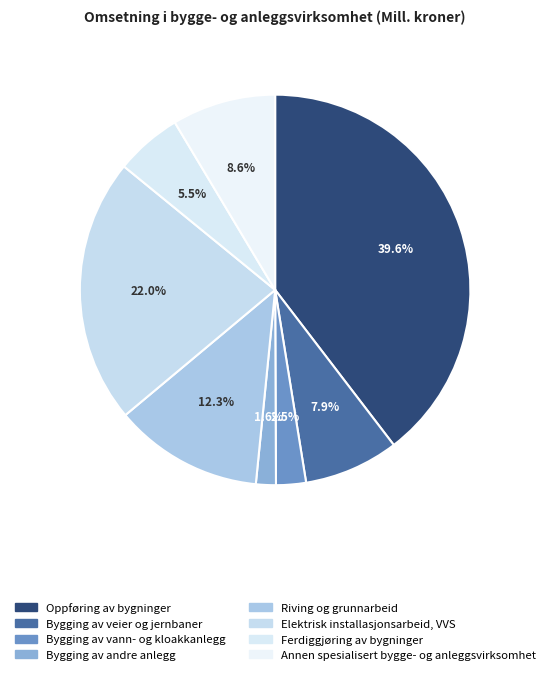

To the nearest percent, what is the difference between the Oppføring av bygninger and Annen spesialisert bygge- og anleggsvirksomhet slice percentages?

31%